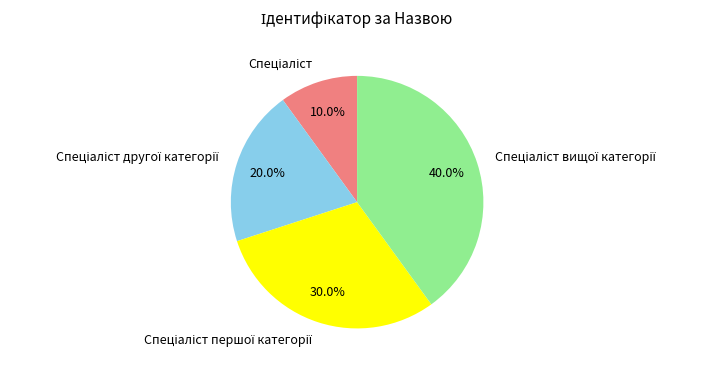

Is there a majority slice in this chart?

No